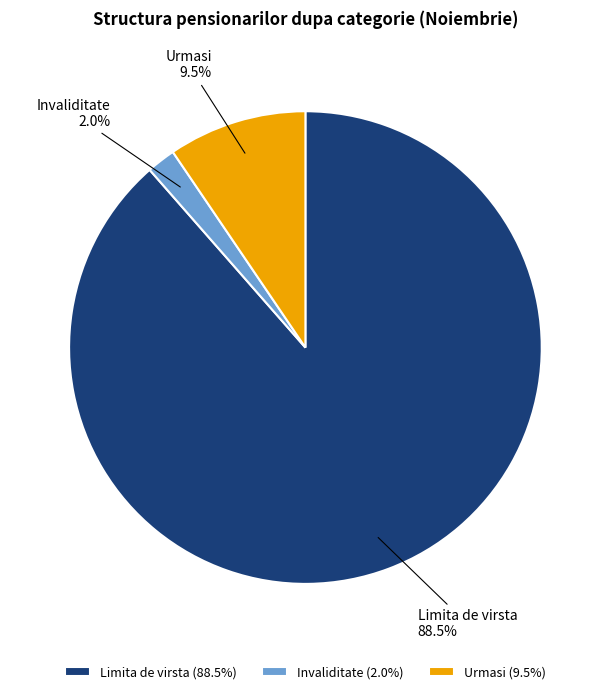

Which category accounts for the majority?

Limita de virsta